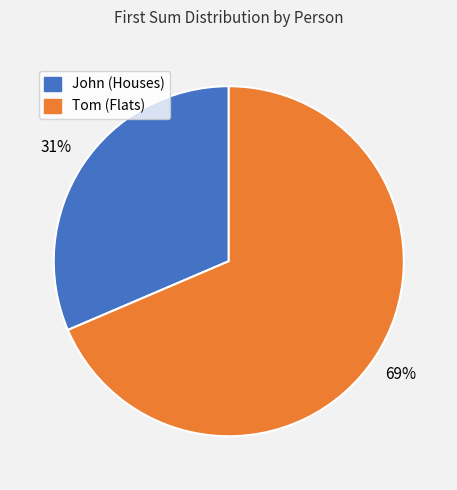

To the nearest percent, what is the average slice percentage?

50%